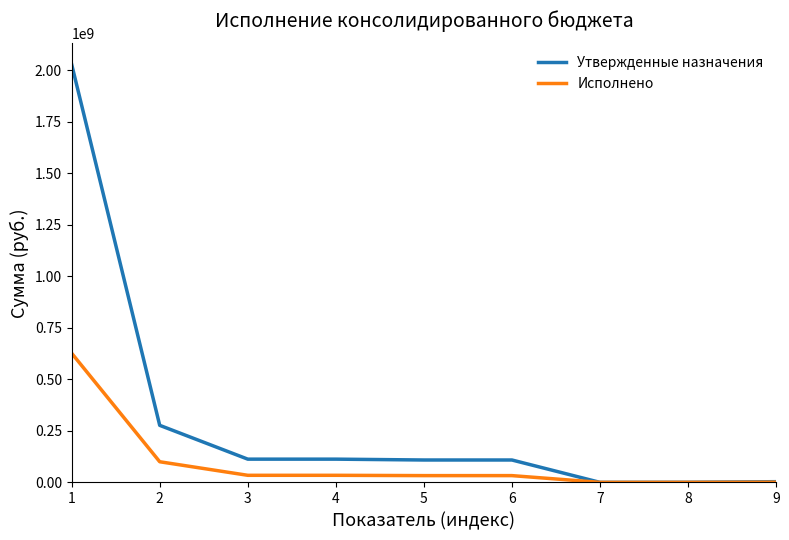

What is the total value across all series at 4?

147234787.1